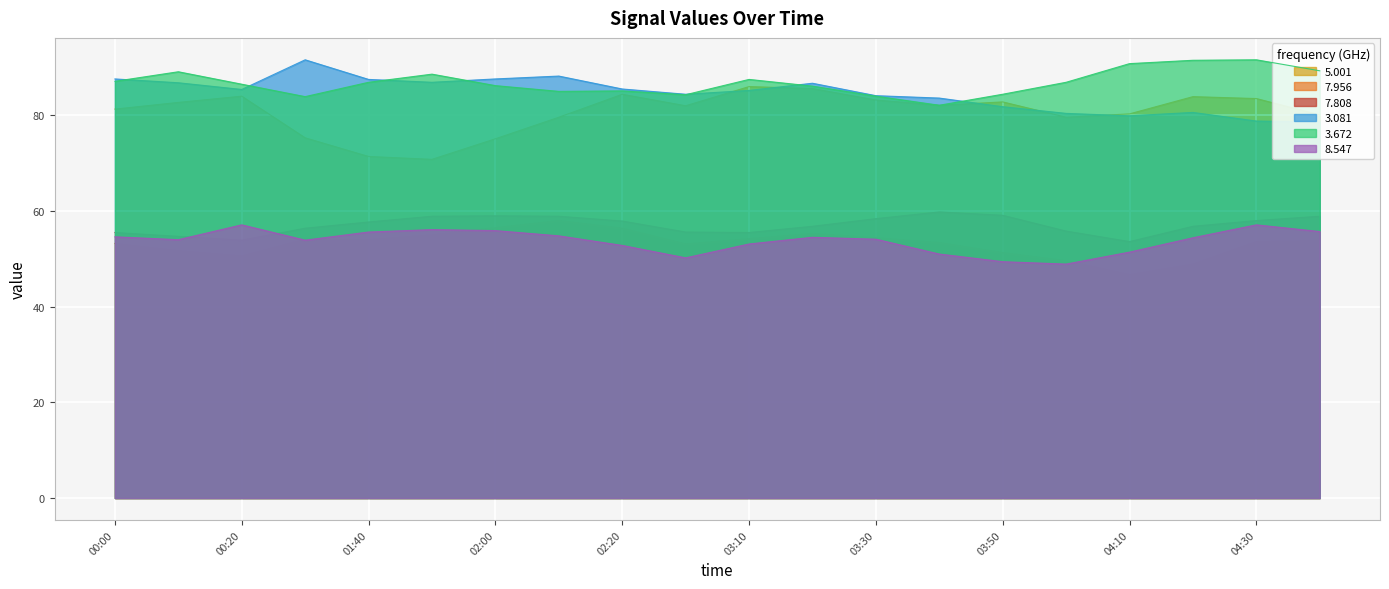

Between 01:40 and 02:20, which series saw the biggest shift?

5.001